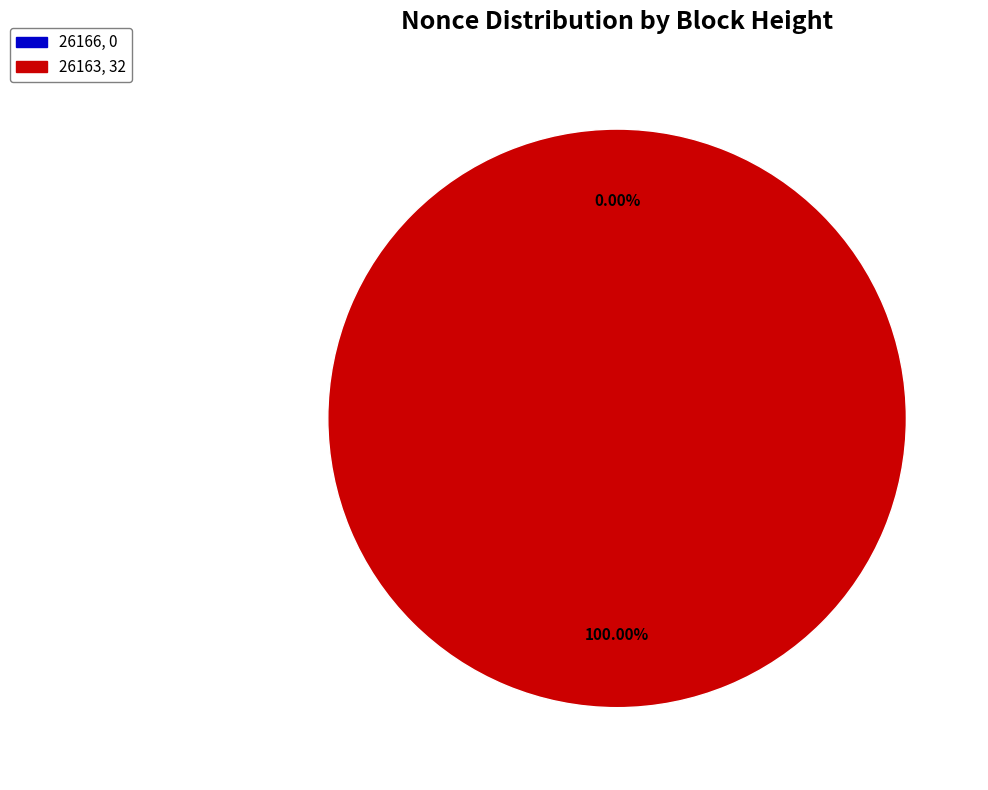

Which slice represents more than half of the pie?

26163